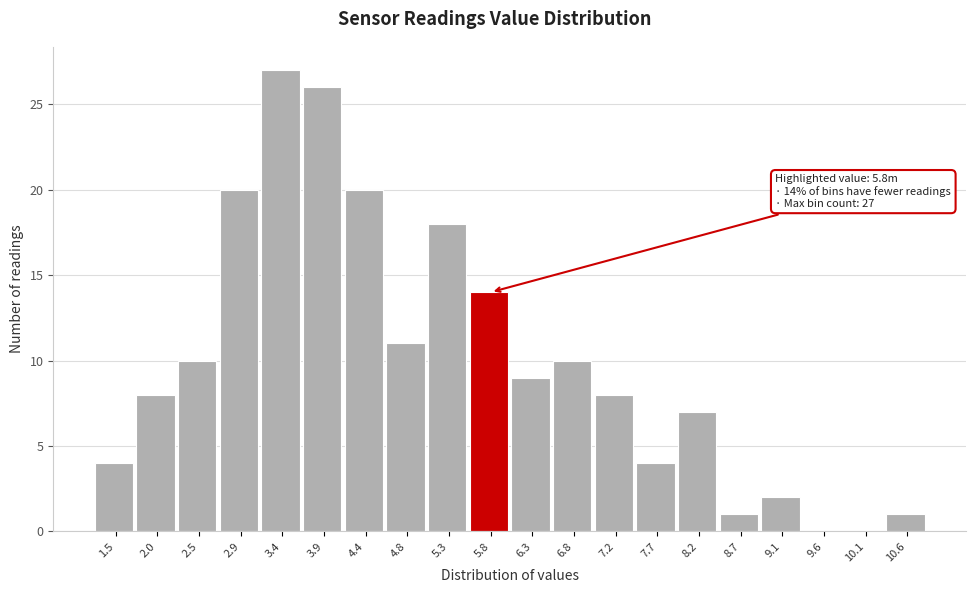

Reading left to right, what are all the values shown in this chart?

1.5=4	2.0=8	2.5=10	2.9=20	3.4=27	3.9=26	4.4=20	4.8=11	5.3=18	5.8=14	6.3=9	6.8=10	7.2=8	7.7=4	8.2=7	8.7=1	9.1=2	9.6=0	10.1=0	10.6=1